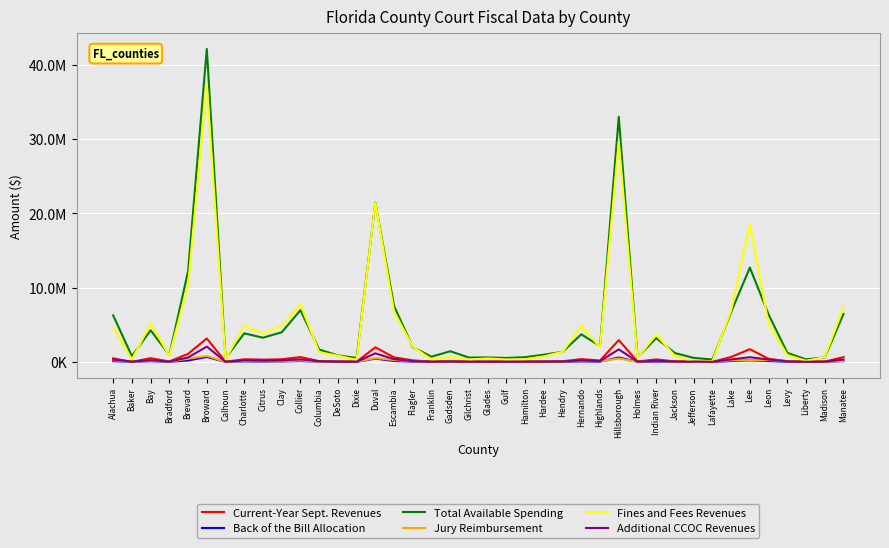

The Additional CCOC Revenues series shows 838534.4 at Brevard. True or false?

False